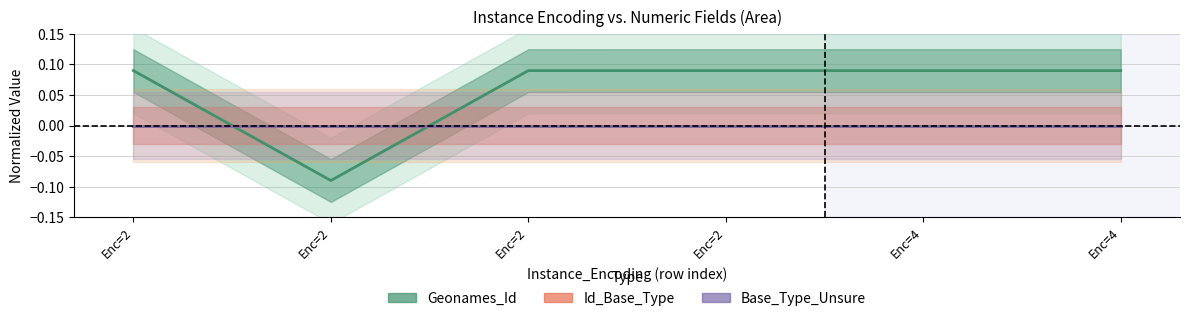

Reading right to left, list all the values displayed in this chart.

Geonames_Id: 0.1	0.1	0.1	0.1	-0.1	0.1
Id_Base_Type: 0.0	0.0	0.0	0.0	0.0	0.0
Base_Type_Unsure: 0.0	0.0	0.0	0.0	0.0	0.0